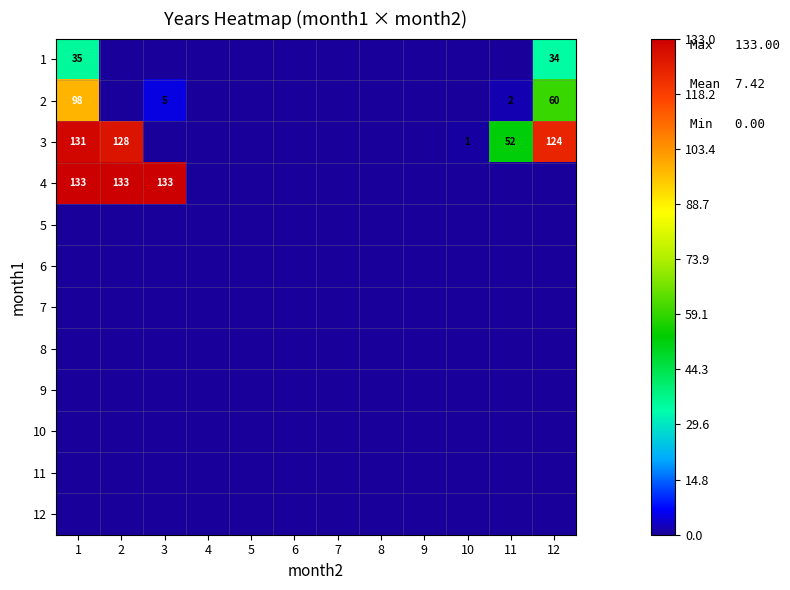

The 3 series shows 46 at 4. True or false?

False